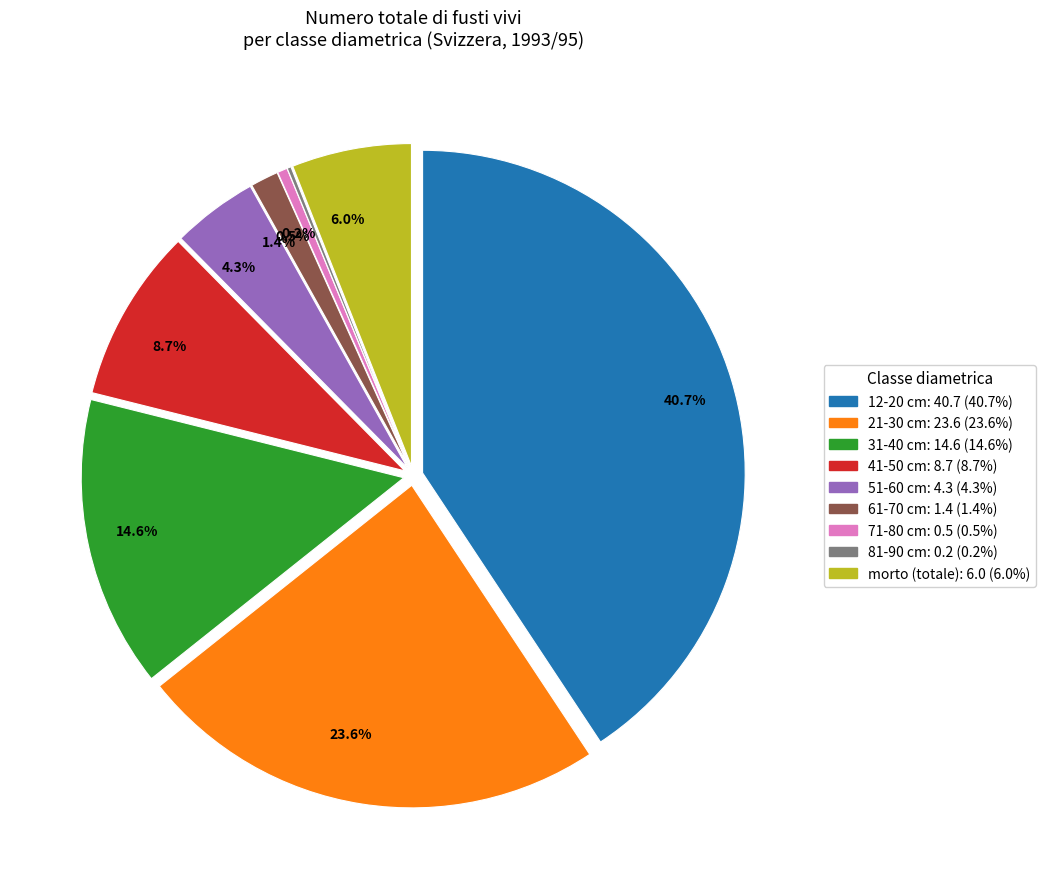

To the nearest percent, what is the difference between the largest and smallest slice percentages?

41%